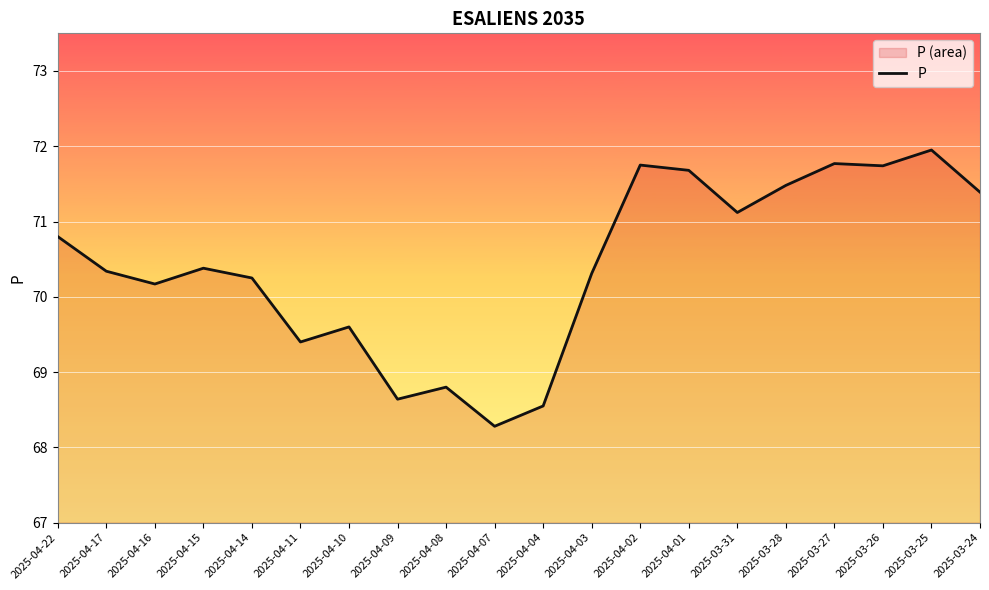

The chart shows a value of 71.8 at 2025-03-27. True or false?

True